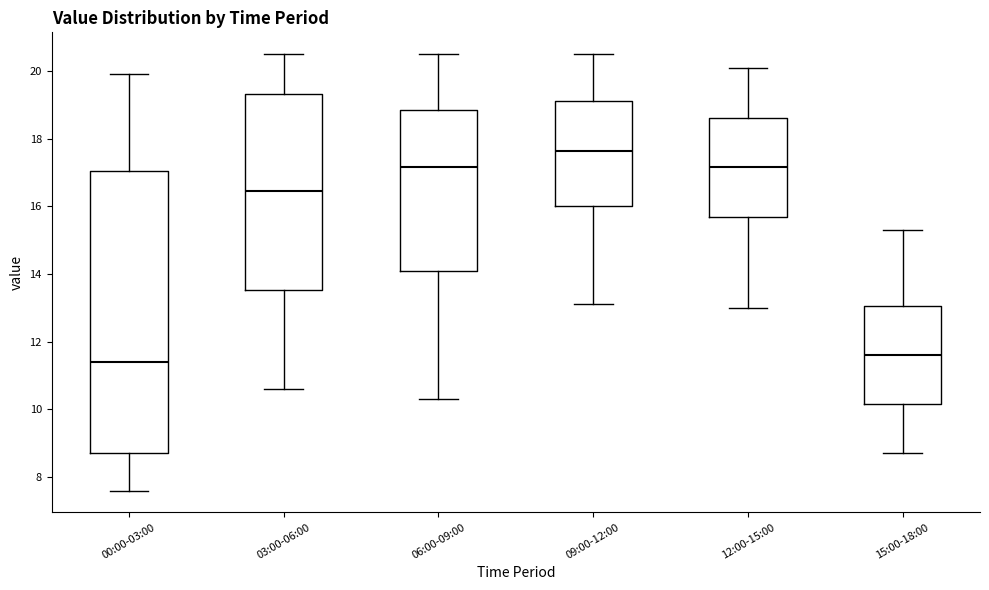

Reading left to right, transcribe this box plot: for each box, give where its median line is, the range the box spans, and where its two whiskers end, as read against the y-axis. The values are not printed on the chart, so give them approximately, as read against the axis.

00:00-03:00: median 11.4, box 8.8 to 17.0, whiskers 7.6 to 20.0
03:00-06:00: median 16.4, box 13.6 to 19.4, whiskers 10.6 to 20.6
06:00-09:00: median 17.2, box 14.2 to 18.8, whiskers 10.4 to 20.6
09:00-12:00: median 17.6, box 16.0 to 19.2, whiskers 13.2 to 20.6
12:00-15:00: median 17.2, box 15.6 to 18.6, whiskers 13.0 to 20.2
15:00-18:00: median 11.6, box 10.2 to 13.0, whiskers 8.8 to 15.4